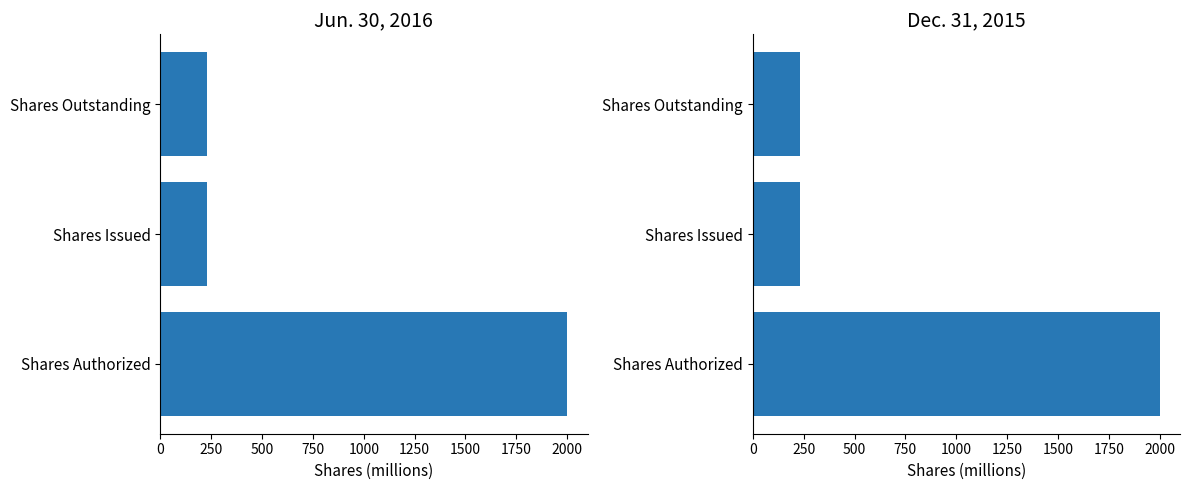

What is the average value of the Jun. 30, 2016 series?

820.3